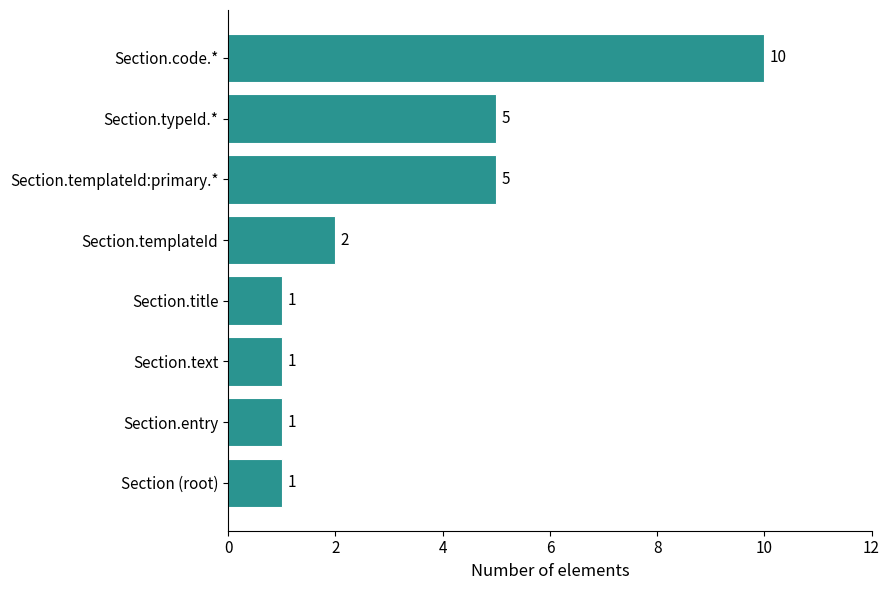

What is the sum of all values?

26